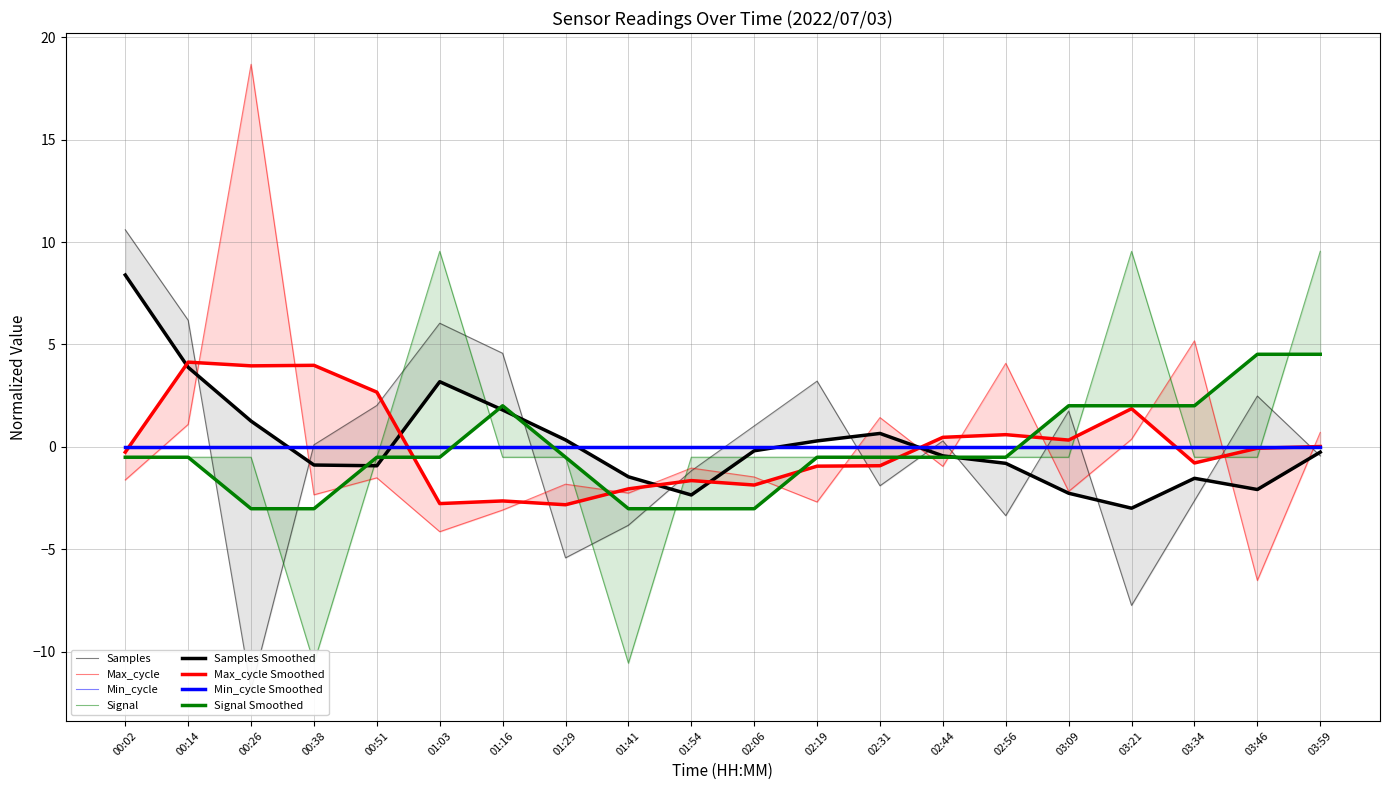

How many data points in Samples are less than 0?

9